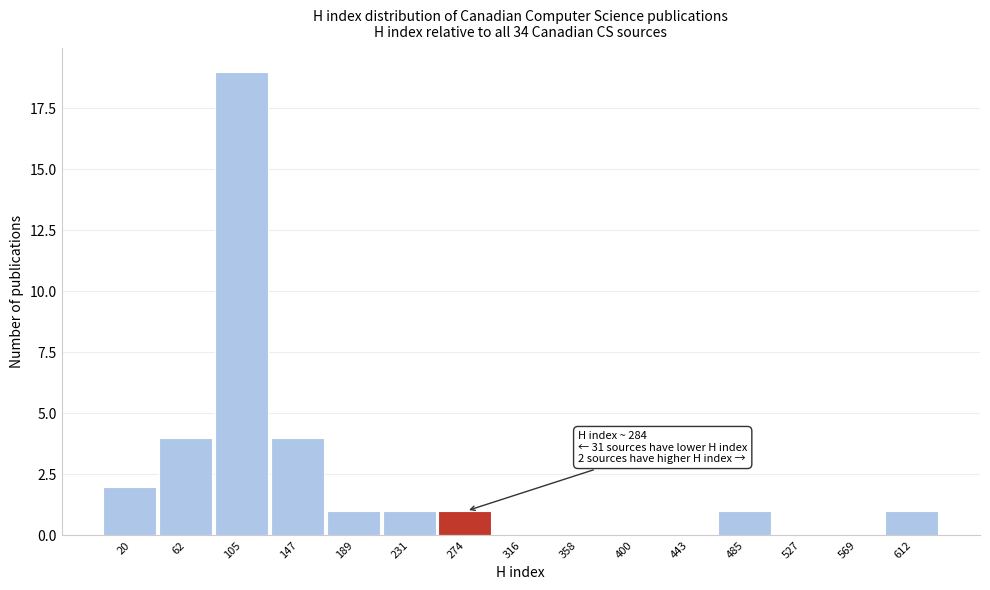

Reading left to right, what are all the values shown in this chart?

20=2	62=4	105=19	147=4	189=1	231=1	274=1	316=0	358=0	400=0	443=0	485=1	527=0	569=0	612=1